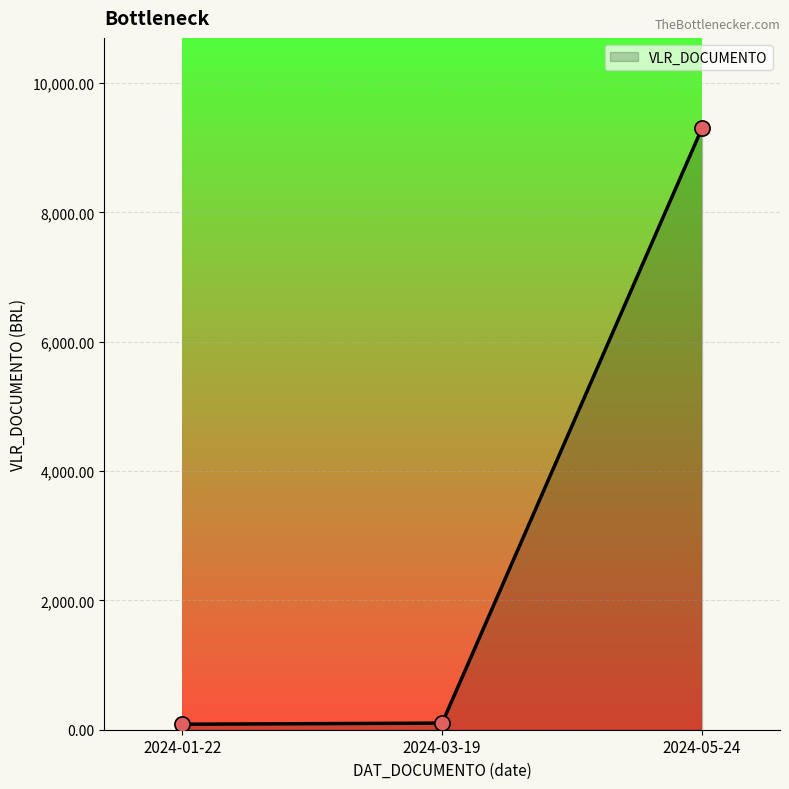

Which has a higher value, 2024-03-19 or 2024-05-24?

2024-05-24